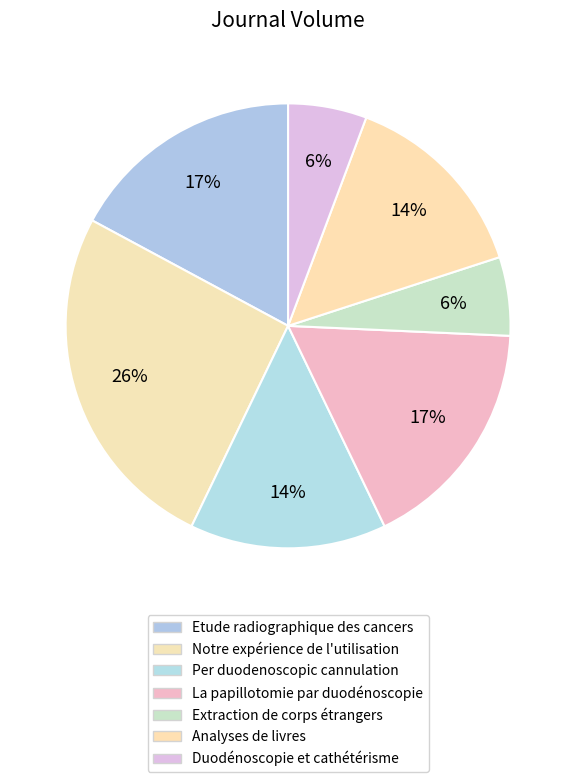

How many slices are in this pie chart?

7